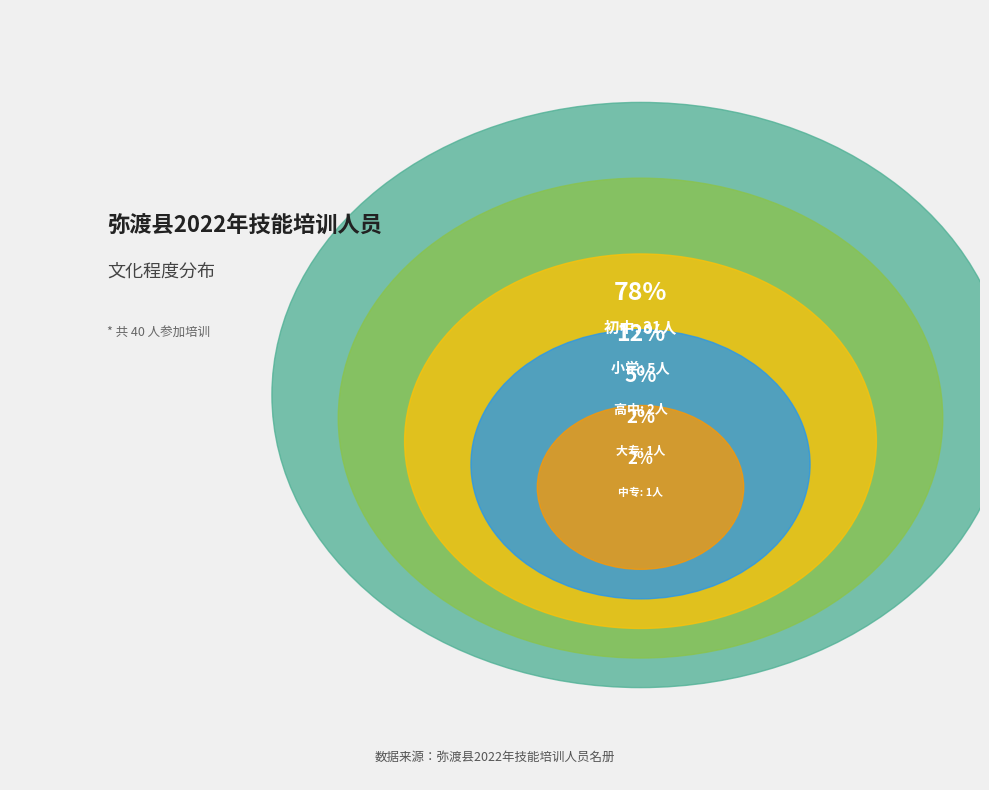

Is it true that 初中 is 69% of the pie?

False